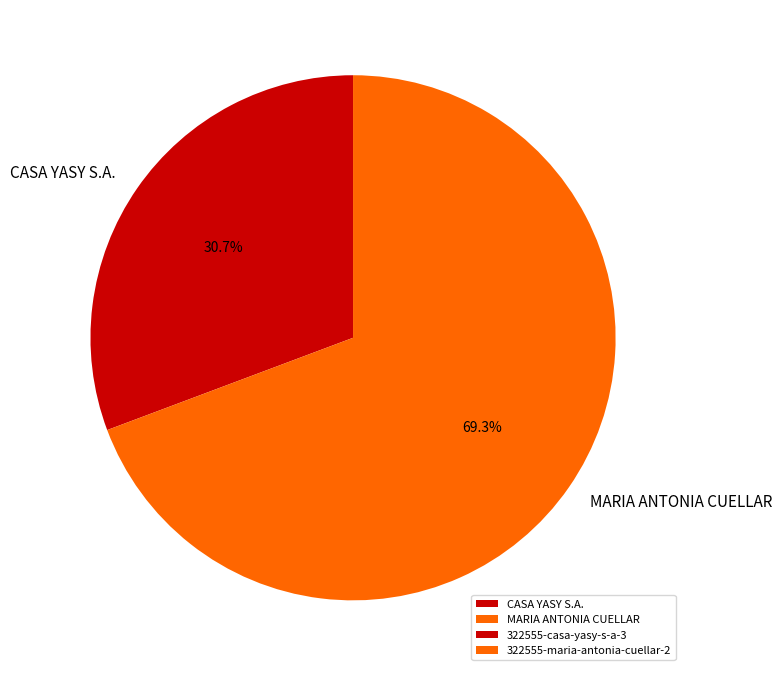

Count the number of slices in the pie.

2